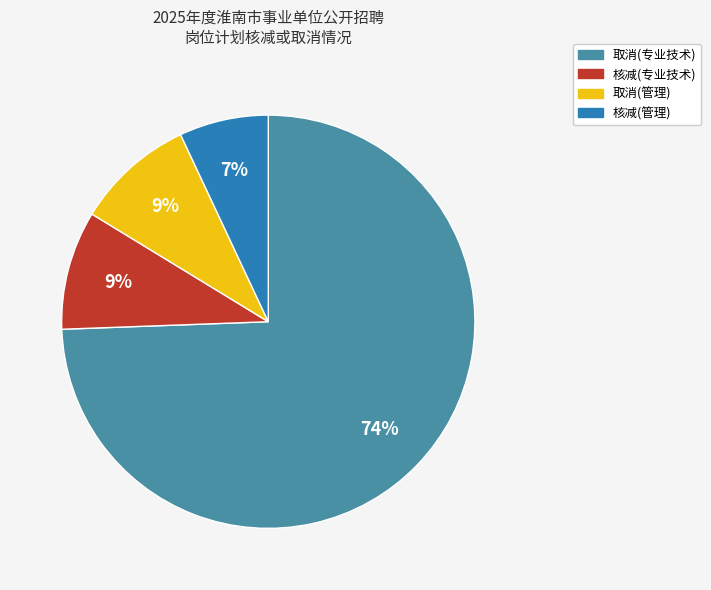

What is the ratio of the value at 取消(管理) to the value at 核减(管理)?

1.3